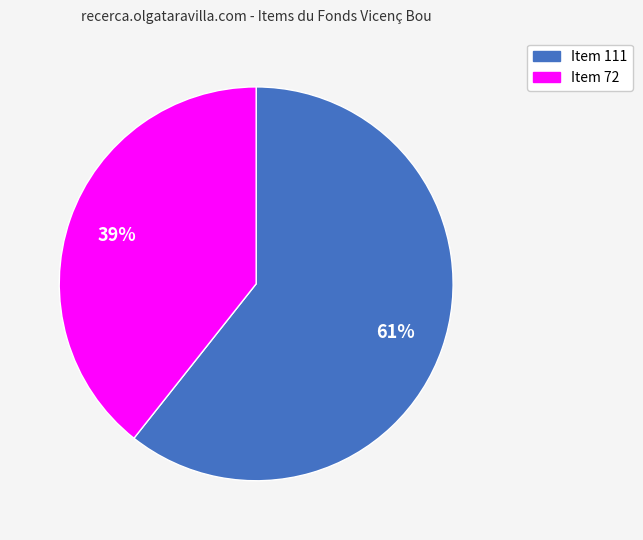

How many slices are in this pie chart?

2